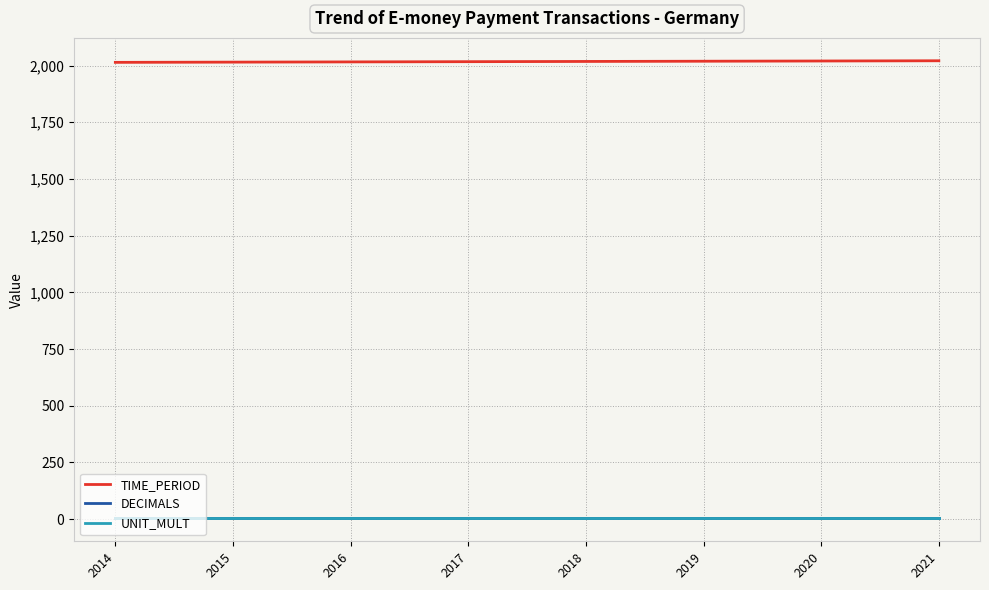

True or false: TIME_PERIOD and UNIT_MULT intersect in this chart.

False